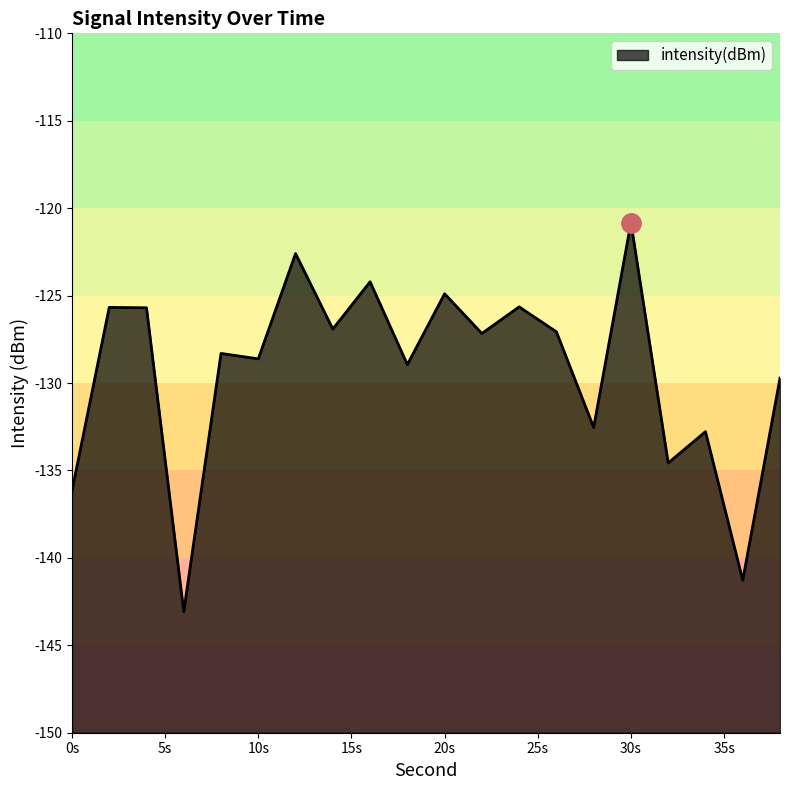

What is the difference between the maximum and minimum values?

22.3